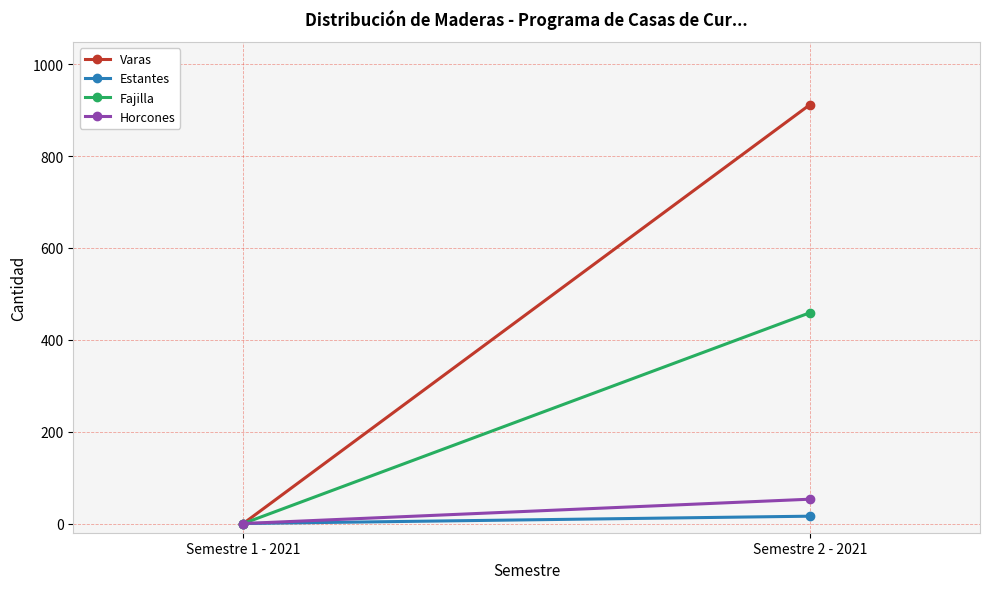

How many lines are shown in the chart?

4